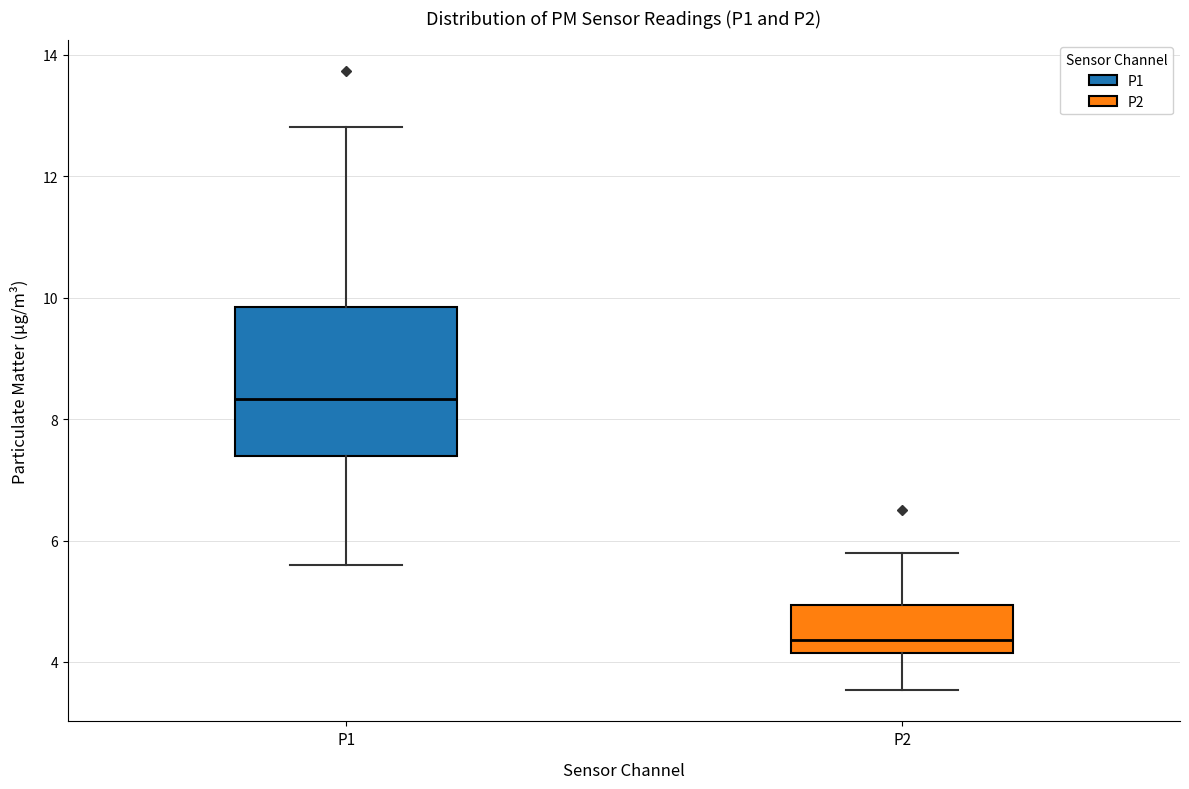

Where does the upper whisker of the box for P1 end on the y-axis? The values are not printed on the chart, so give them approximately, as read against the axis.

12.8